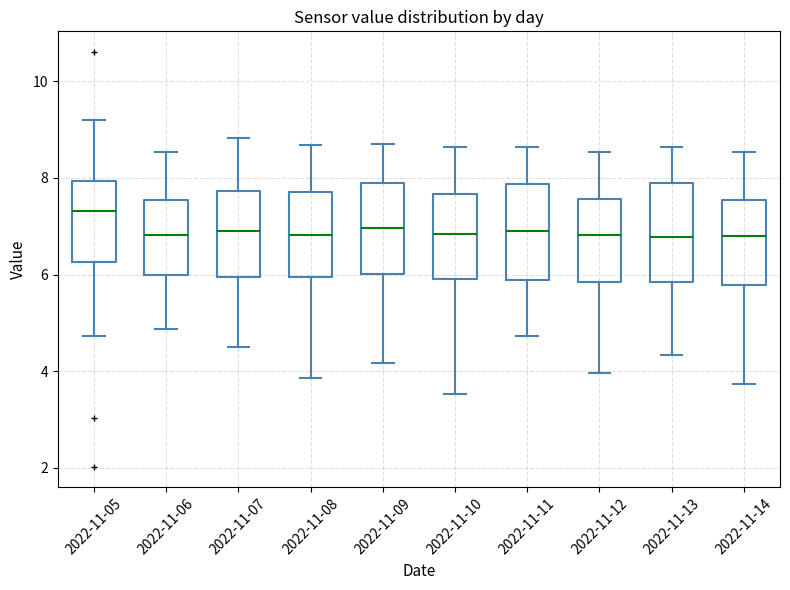

Reading left to right, read every box against the y-axis: the position of its median line, the range the box covers, and the ends of its whiskers. The values are not printed on the chart, so give them approximately, as read against the axis.

2022-11-05: median 7.4, box 6.2 to 8.0, whiskers 4.8 to 9.2
2022-11-06: median 6.8, box 6.0 to 7.6, whiskers 4.8 to 8.6
2022-11-07: median 7.0, box 6.0 to 7.8, whiskers 4.6 to 8.8
2022-11-08: median 6.8, box 6.0 to 7.8, whiskers 3.8 to 8.6
2022-11-09: median 7.0, box 6.0 to 7.8, whiskers 4.2 to 8.8
2022-11-10: median 6.8, box 6.0 to 7.6, whiskers 3.6 to 8.6
2022-11-11: median 7.0, box 5.8 to 7.8, whiskers 4.8 to 8.6
2022-11-12: median 6.8, box 5.8 to 7.6, whiskers 4.0 to 8.6
2022-11-13: median 6.8, box 5.8 to 7.8, whiskers 4.4 to 8.6
2022-11-14: median 6.8, box 5.8 to 7.6, whiskers 3.8 to 8.6